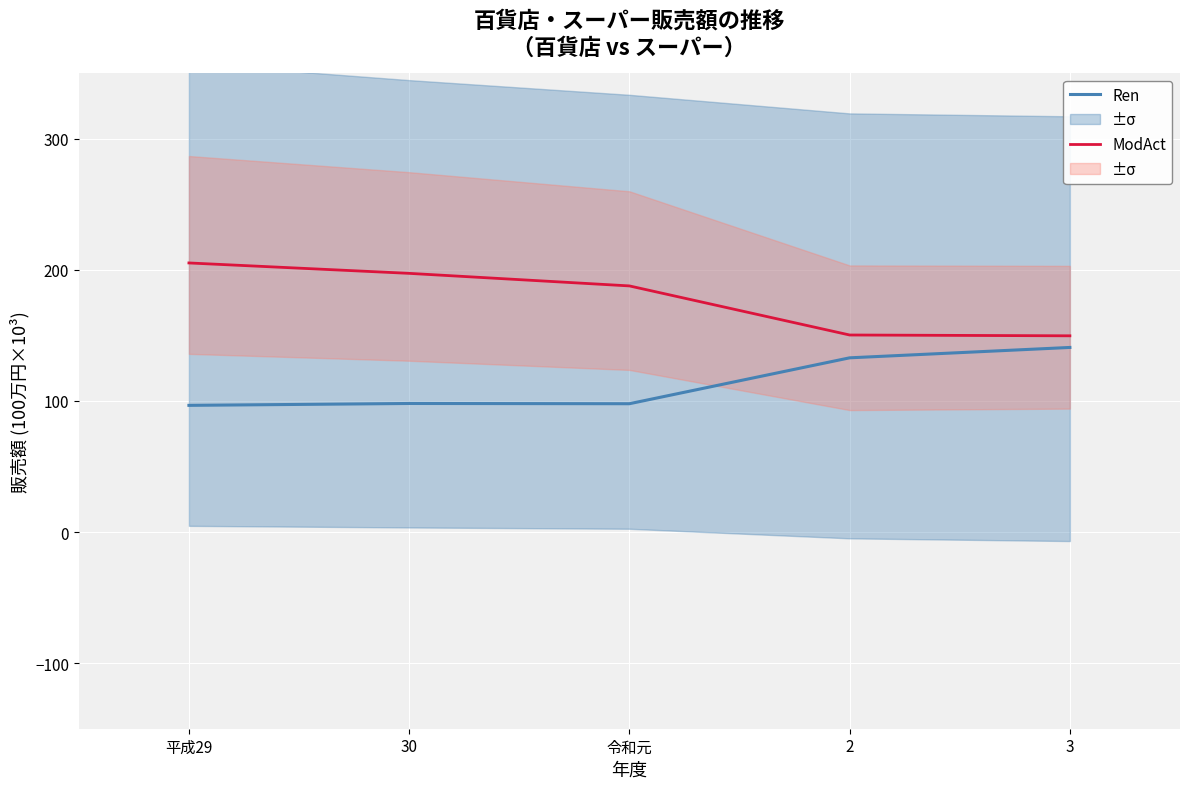

What are all the series names shown in the legend?

Ren, ModAct